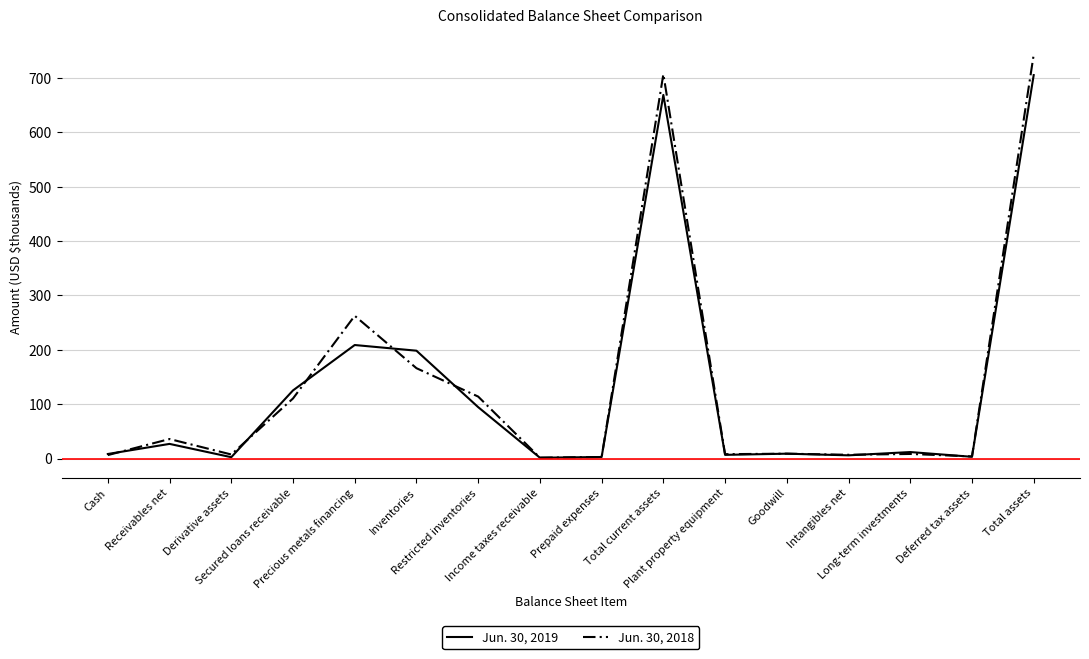

Which category has the highest value in the Jun. 30, 2018 series?

Total assets